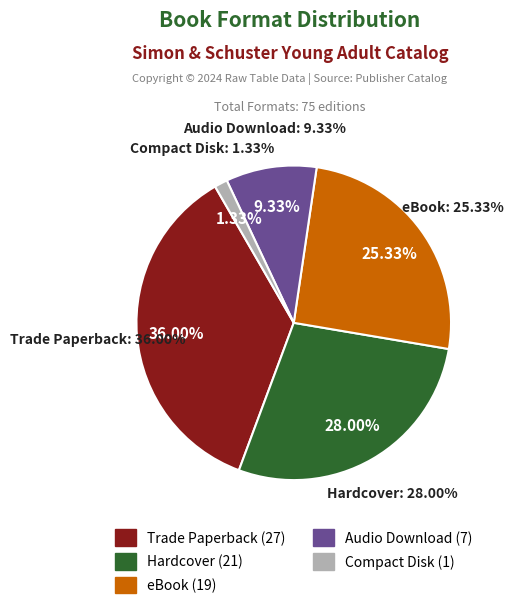

What portion of the pie excludes Hardcover?

72.0%